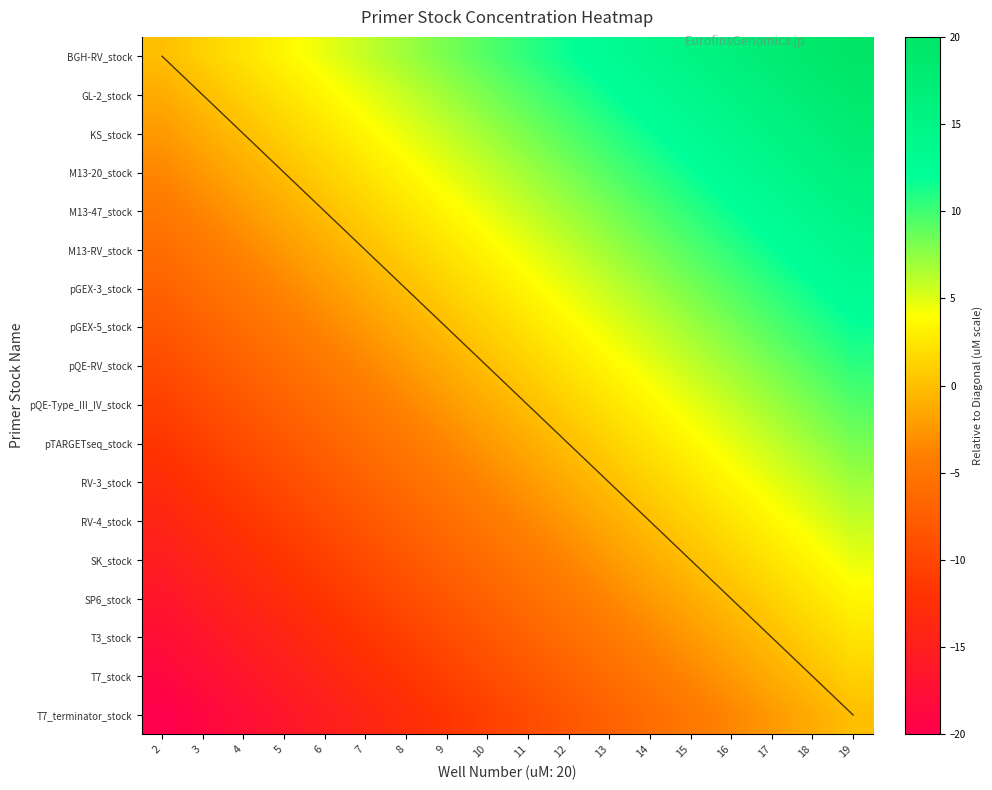

What is the average value of the pGEX-3_stock series?

2.9